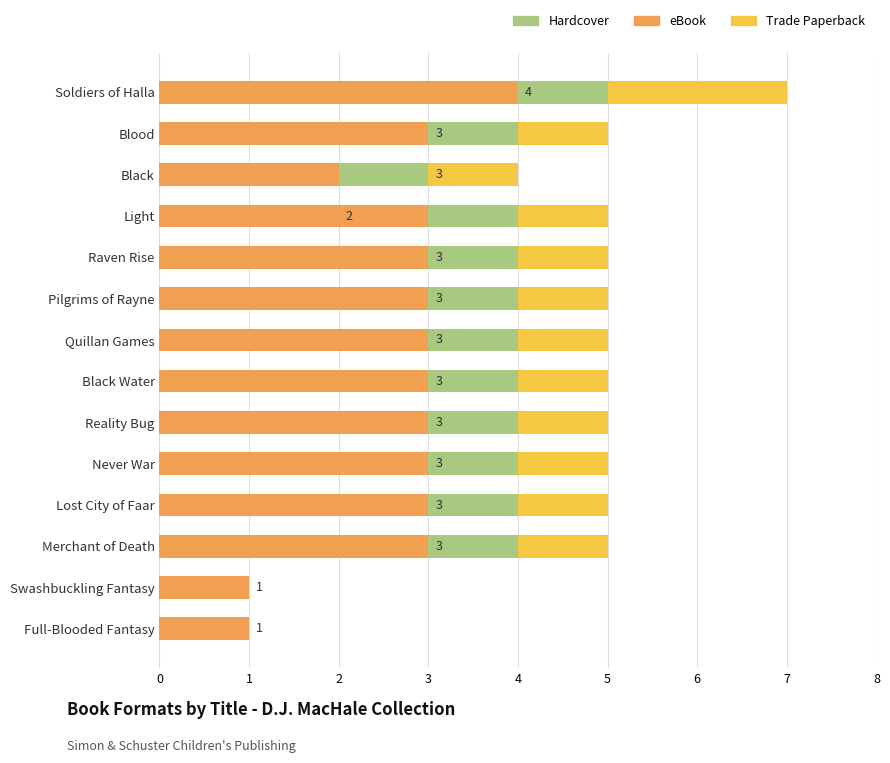

What is the highest value of the eBook series?

4